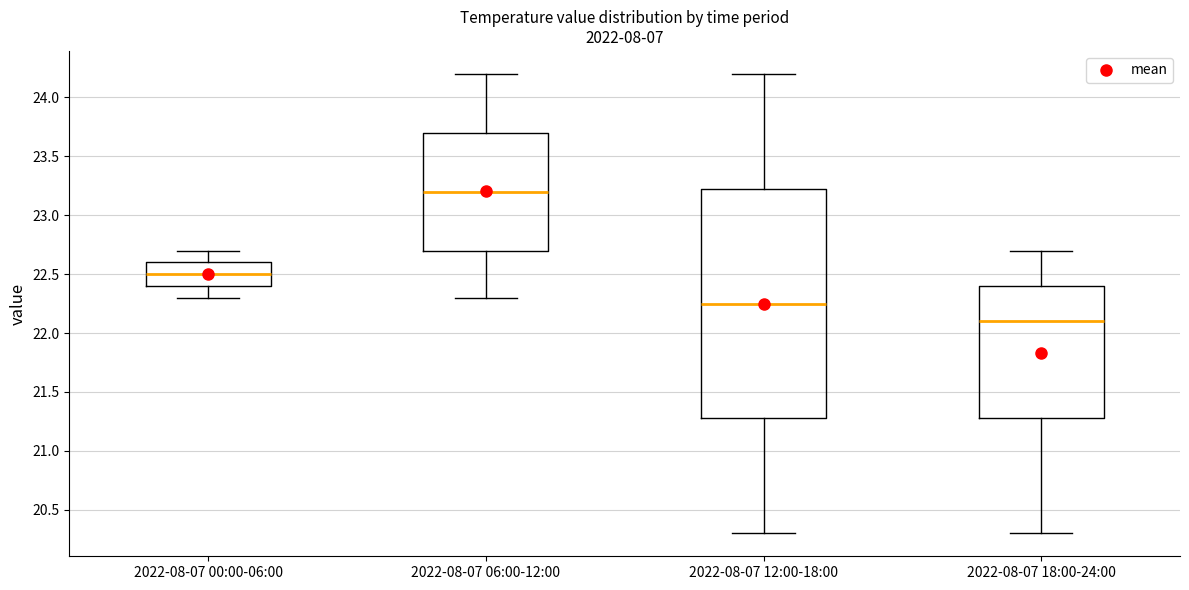

Which box's median line is the highest?

2022-08-07 06:00-12:00